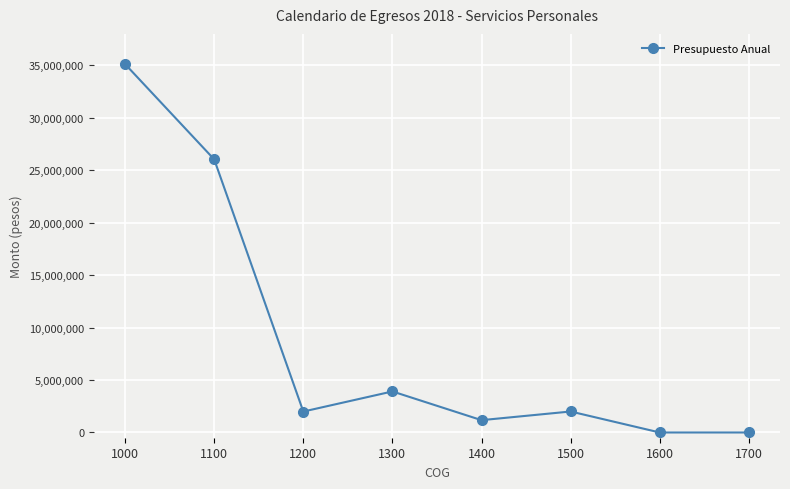

What is the change in value from 1400 to 1600?

-1174608